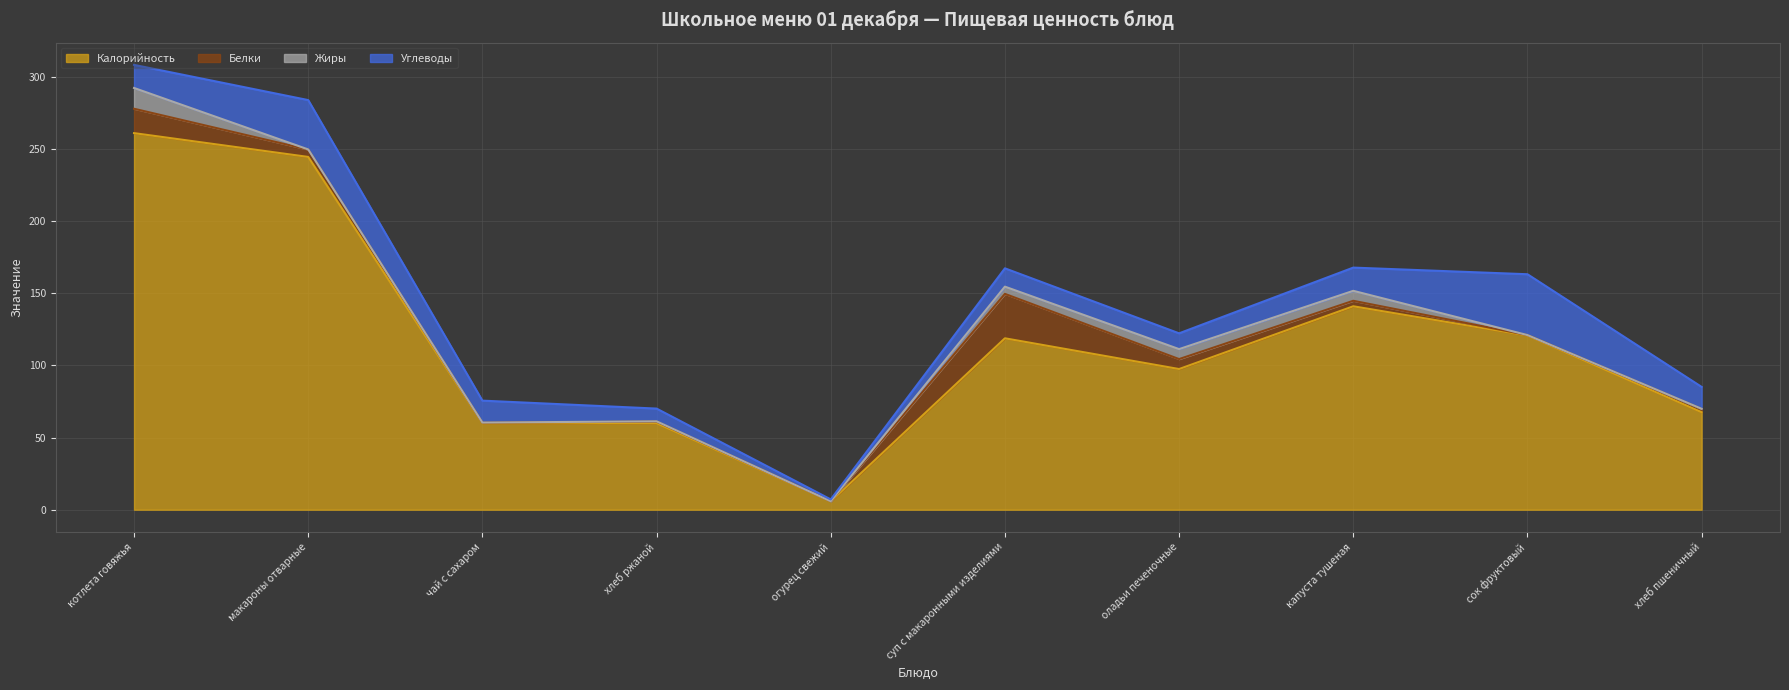

How many interior local valleys does the Калорийность series have?

2